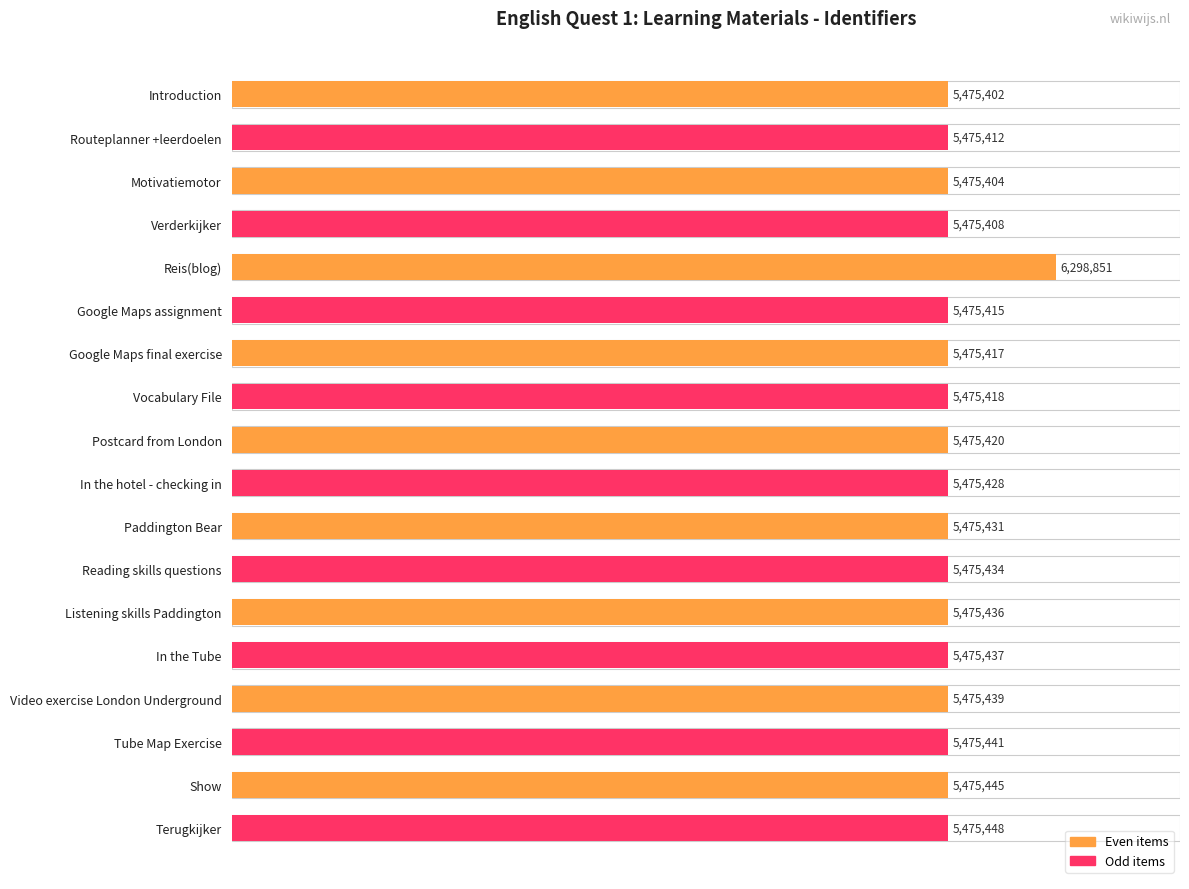

How many bars are there in total?

18